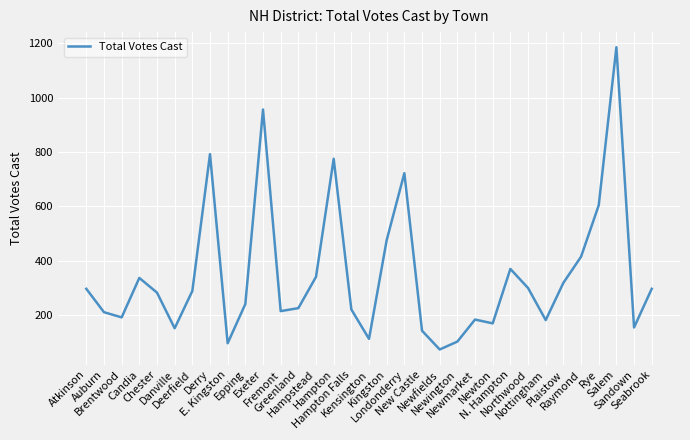

The value at Kingston is 761. True or false?

False